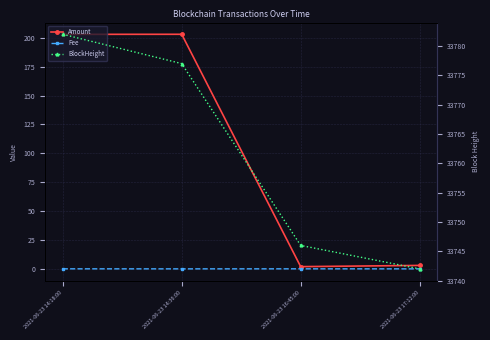

What is the value of the Fee point at the 1st from the left?

0.1